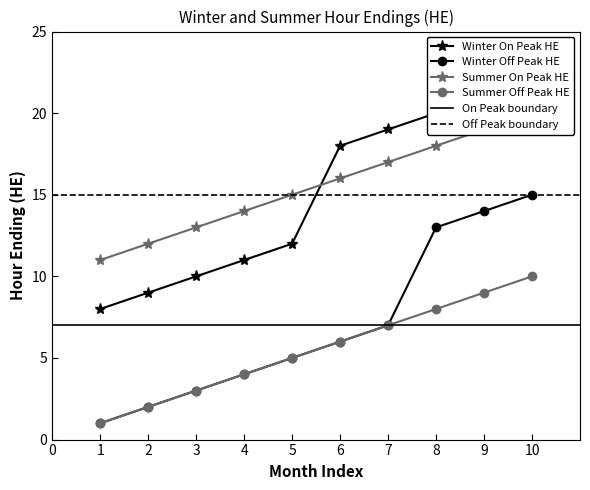

Which category has the lowest value across all series?

1